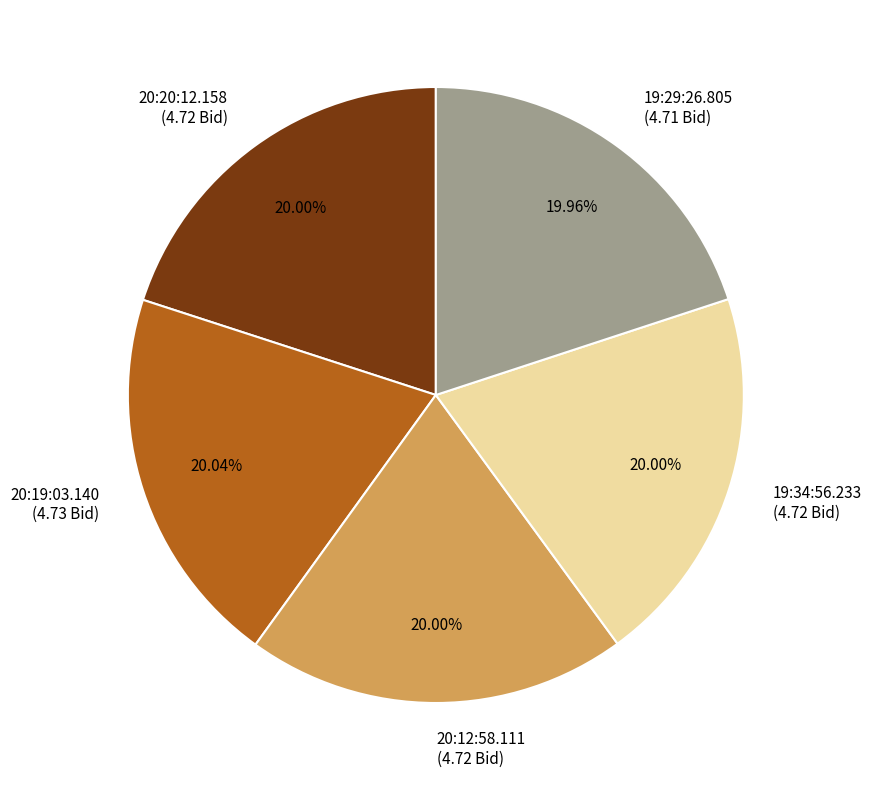

To the nearest percent, what portion does 19:29:26.805 represent?

20%